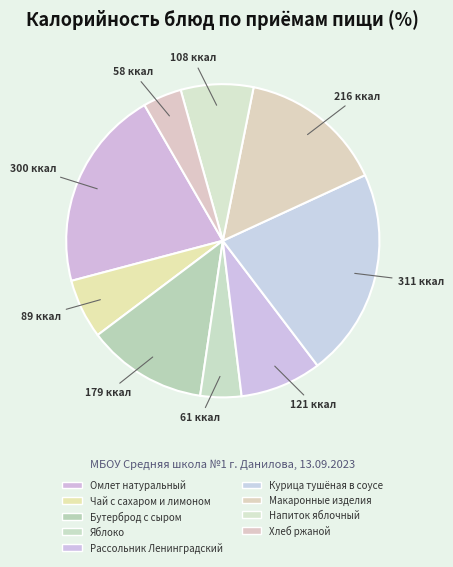

Count the number of slices in the pie.

9